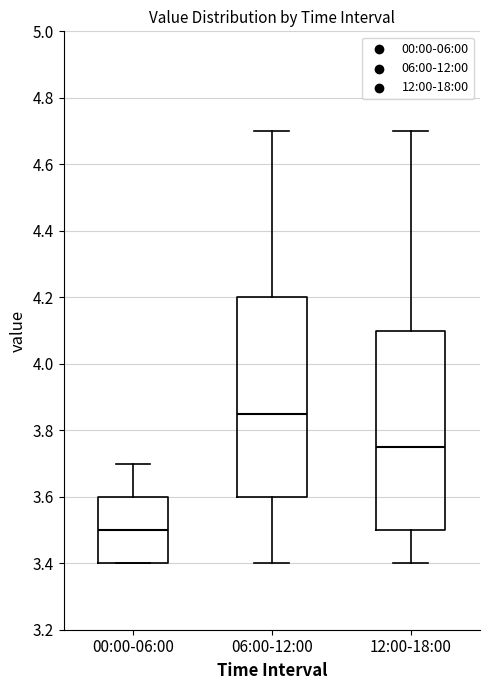

Where is the lower edge of the box for 12:00-18:00 on the y-axis? The values are not printed on the chart, so give them approximately, as read against the axis.

3.50